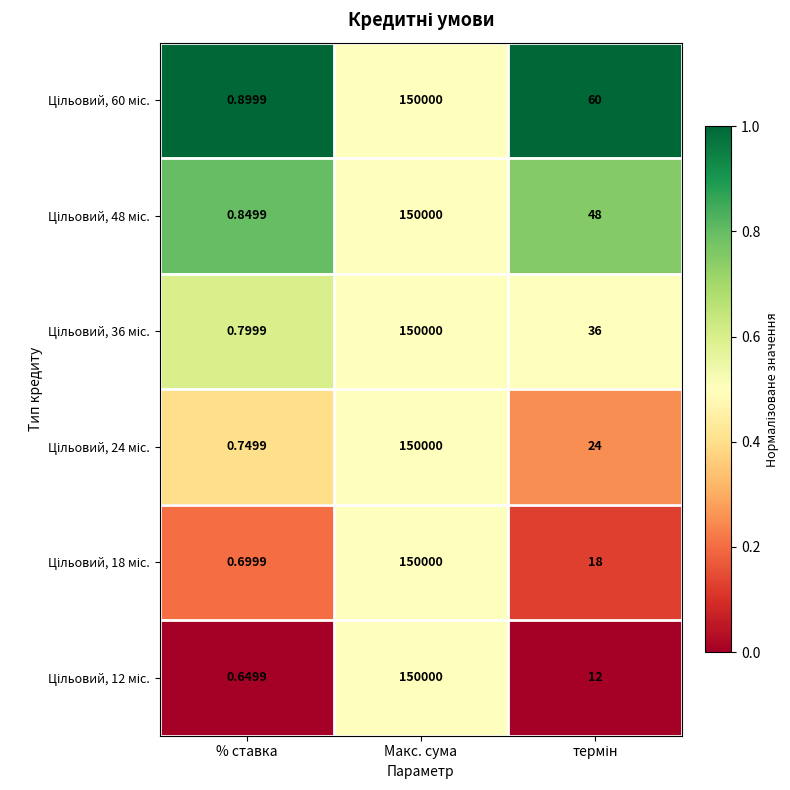

What is the maximum value shown in the chart?

150000.0